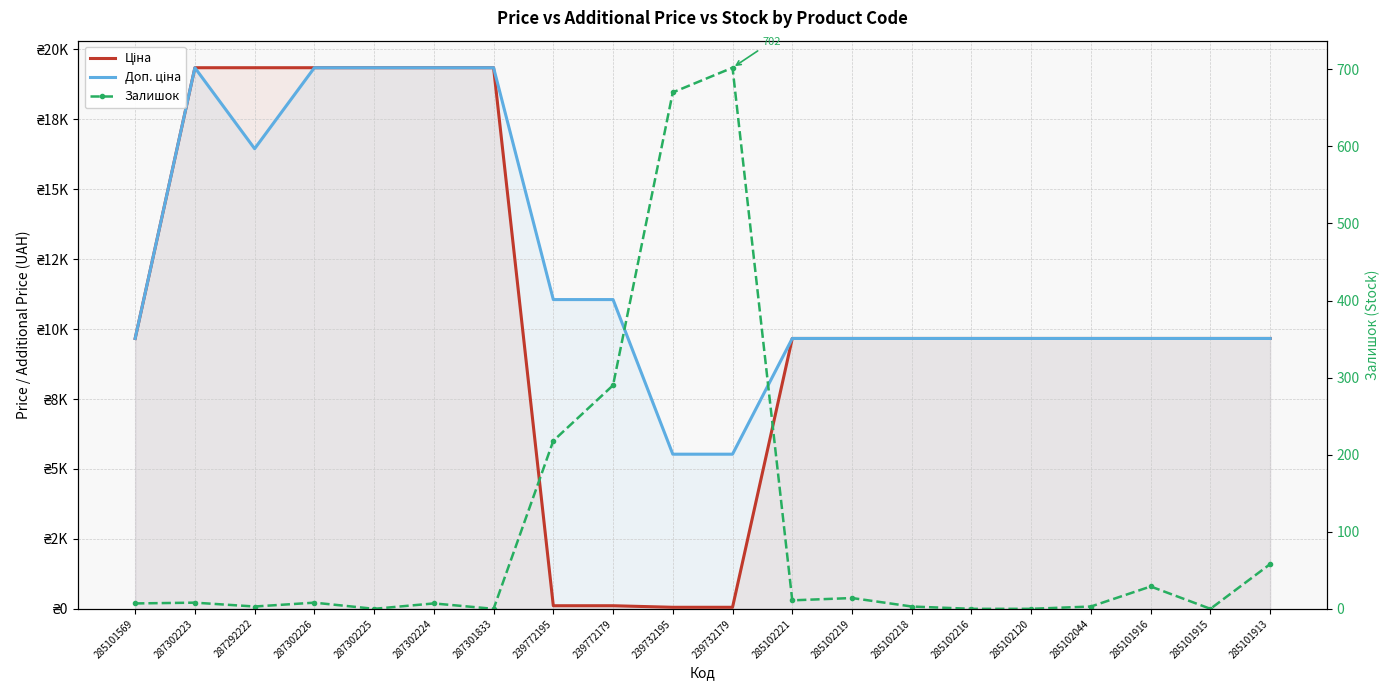

True or false: Доп. ціна has more than 0 interior local peaks.

True